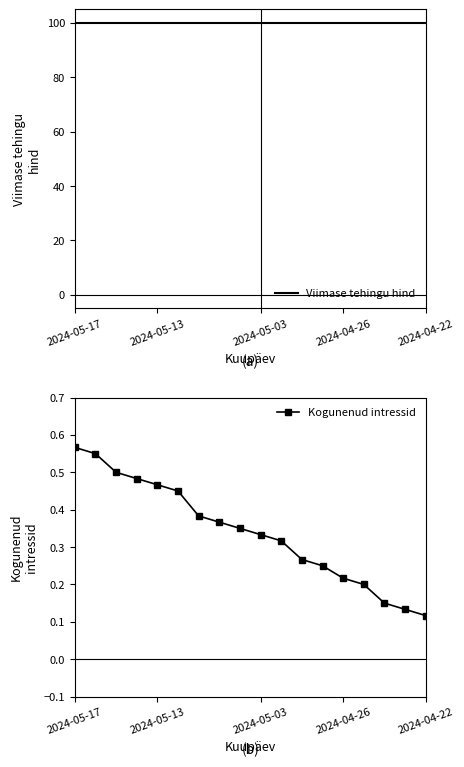

What is the value of the Viimase tehingu hind point at the 18th from the left?

99.9